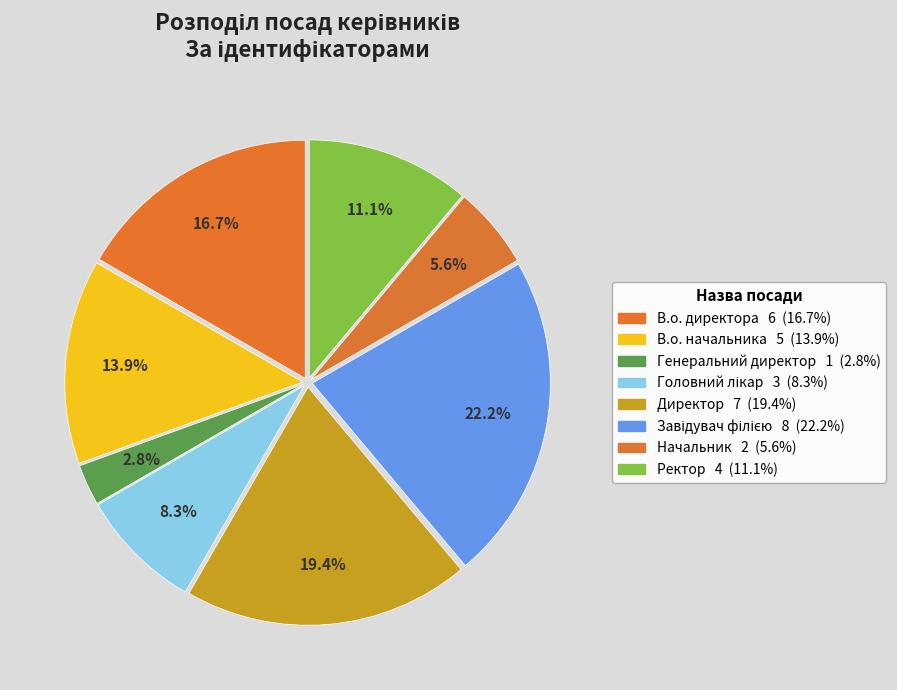

Does Головний лікар account for over 50% of the chart?

No